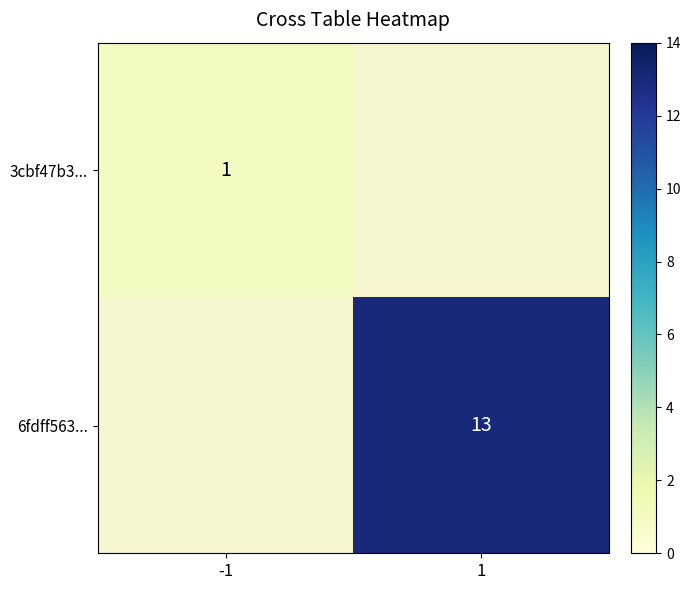

Between 1 and -1, which is larger?

-1